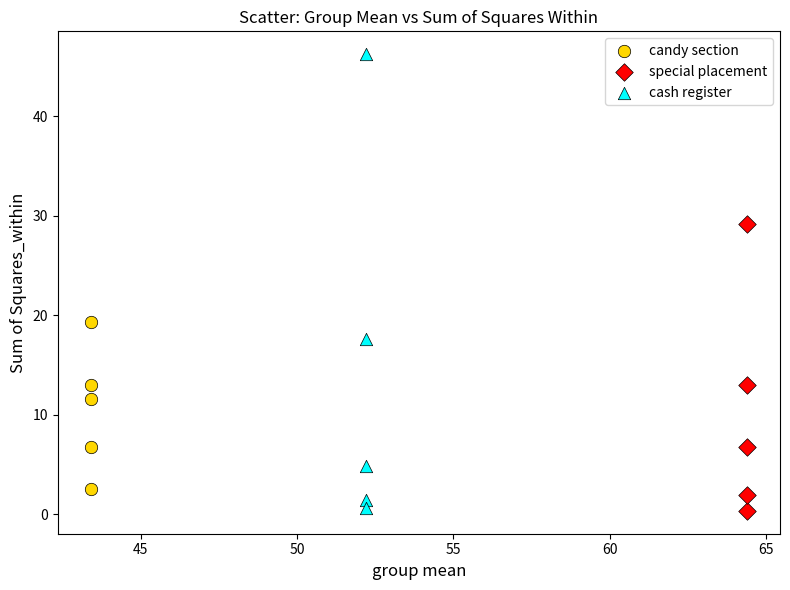

Which series reaches the maximum Y coordinate?

cash register